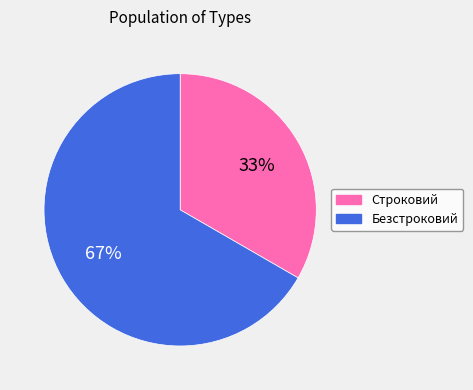

Is there any slice that represents more than half of the pie?

Yes